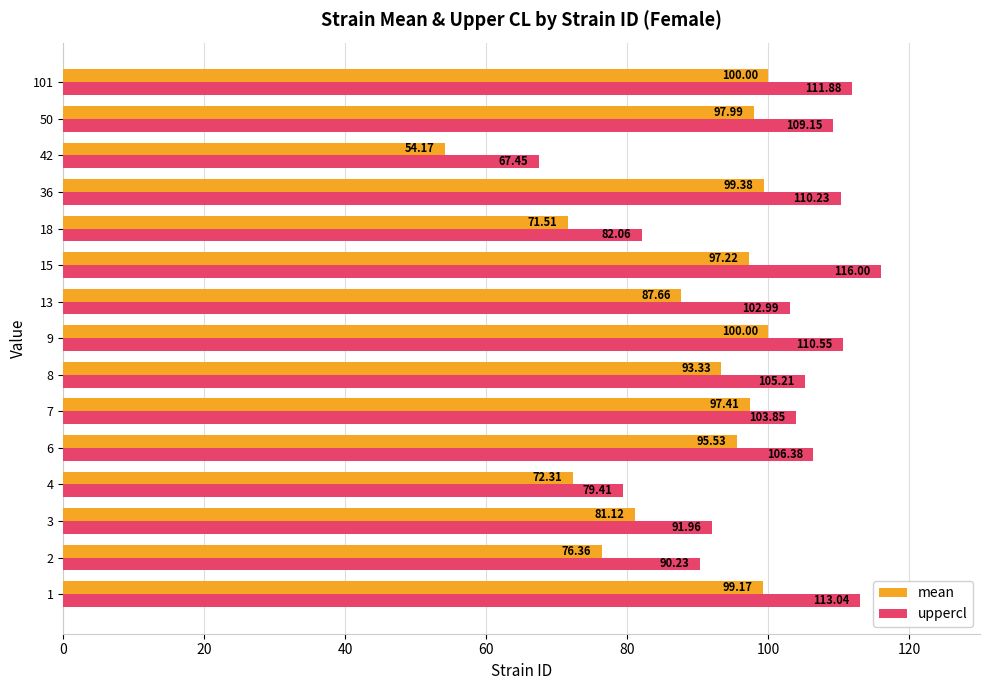

What is the difference between the second highest and minimum values in the mean series?

45.8